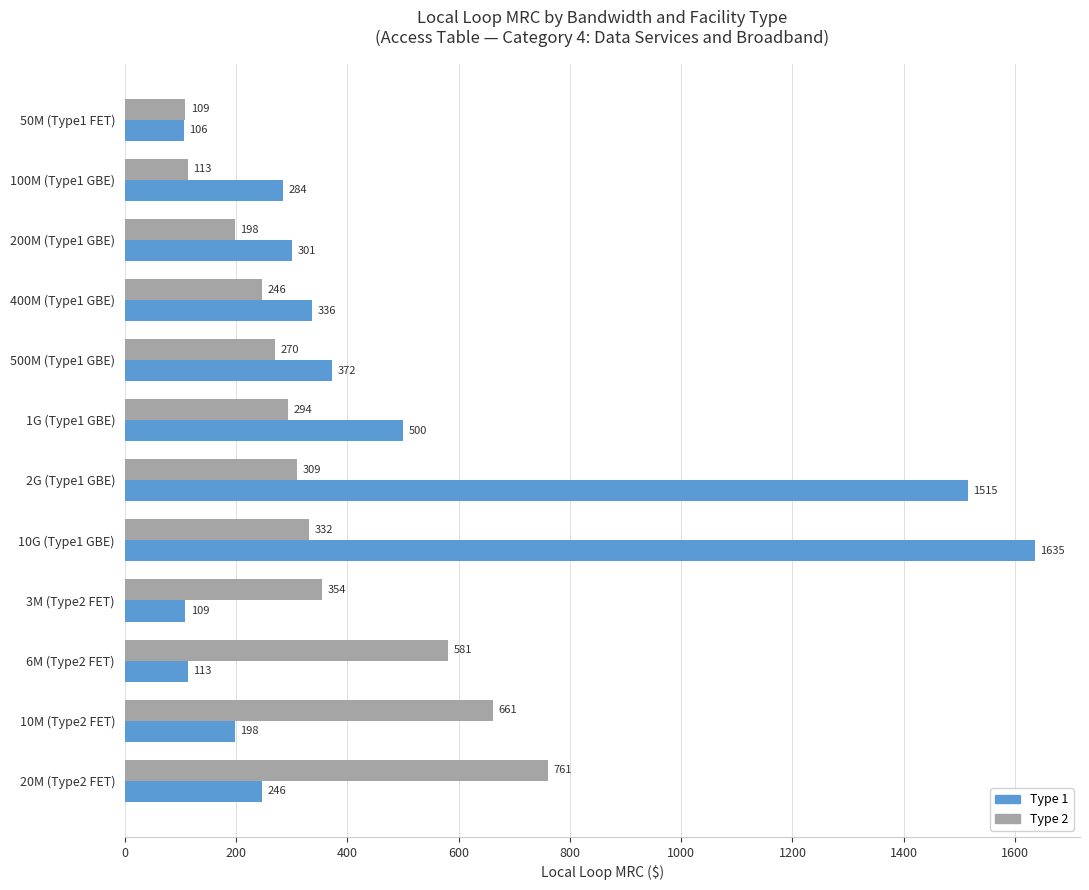

Which series has the largest range (max minus min)?

Type 1